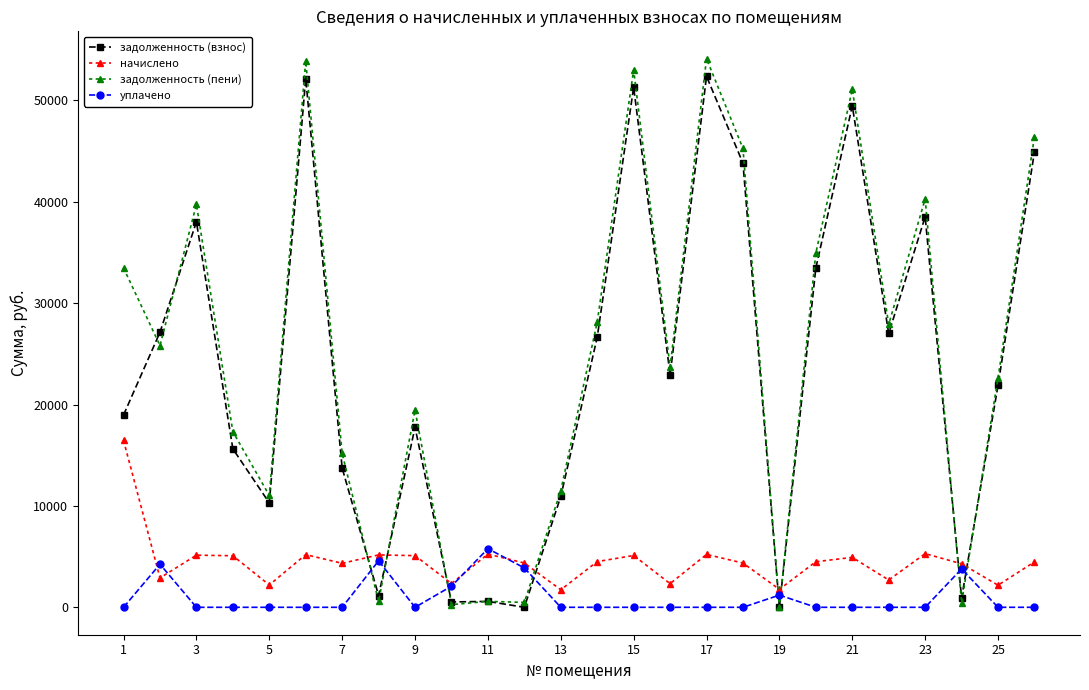

List the series in order of their peak value, highest first.

задолженность (пени), задолженность (взнос), начислено, уплачено